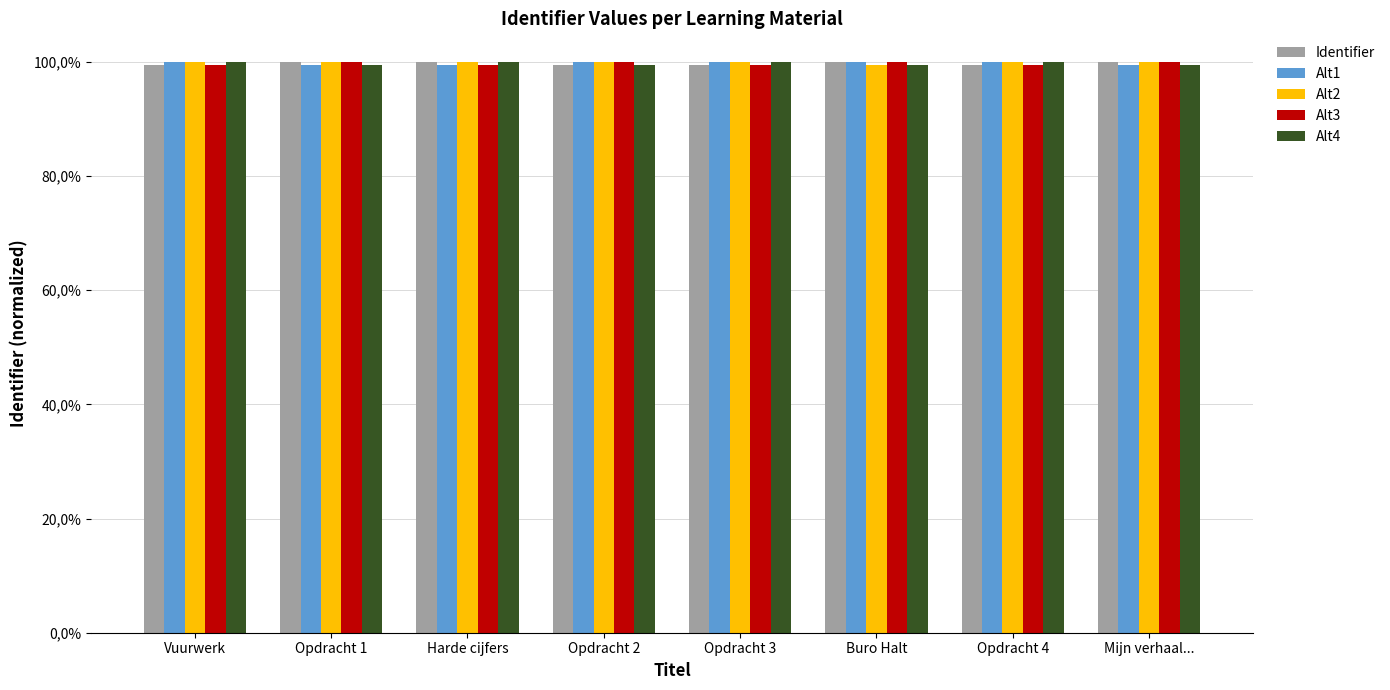

What are all the series names shown in the legend?

Identifier, Alt1, Alt2, Alt3, Alt4